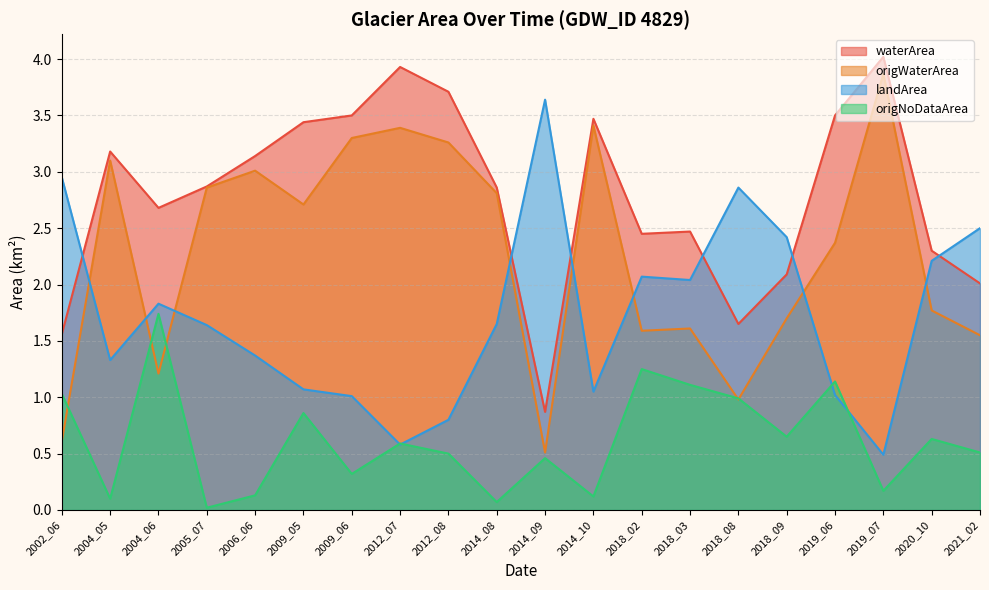

Where is the first local minimum for landArea?

2004_05